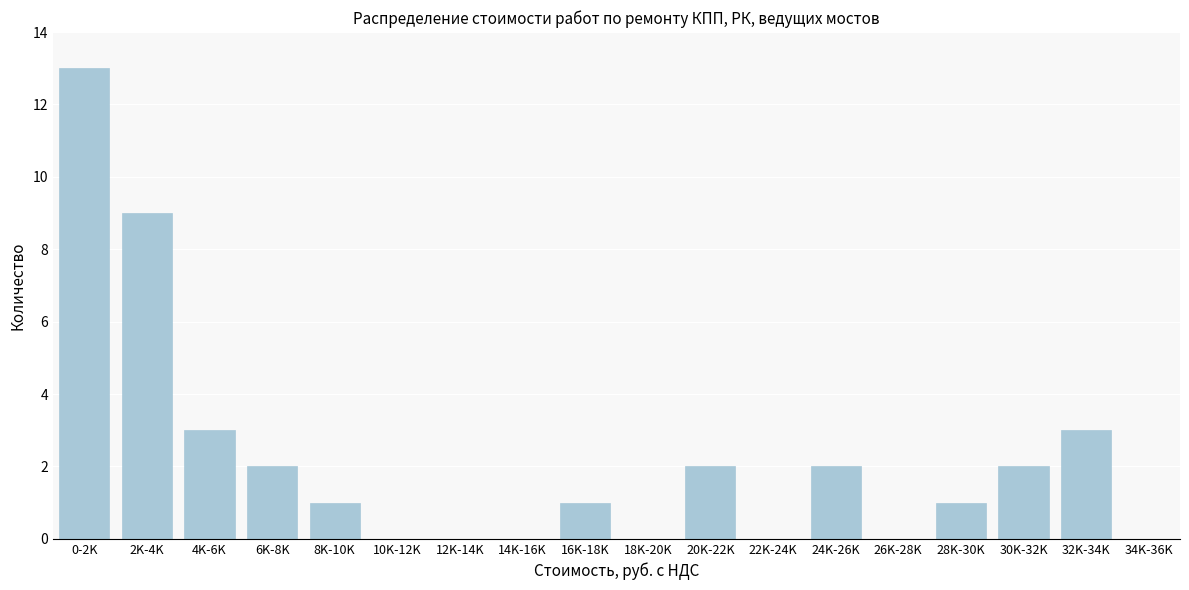

Reading left to right, transcribe all the data shown in this chart.

0-2K=13	2K-4K=9	4K-6K=3	6K-8K=2	8K-10K=1	10K-12K=0	12K-14K=0	14K-16K=0	16K-18K=1	18K-20K=0	20K-22K=2	22K-24K=0	24K-26K=2	26K-28K=0	28K-30K=1	30K-32K=2	32K-34K=3	34K-36K=0